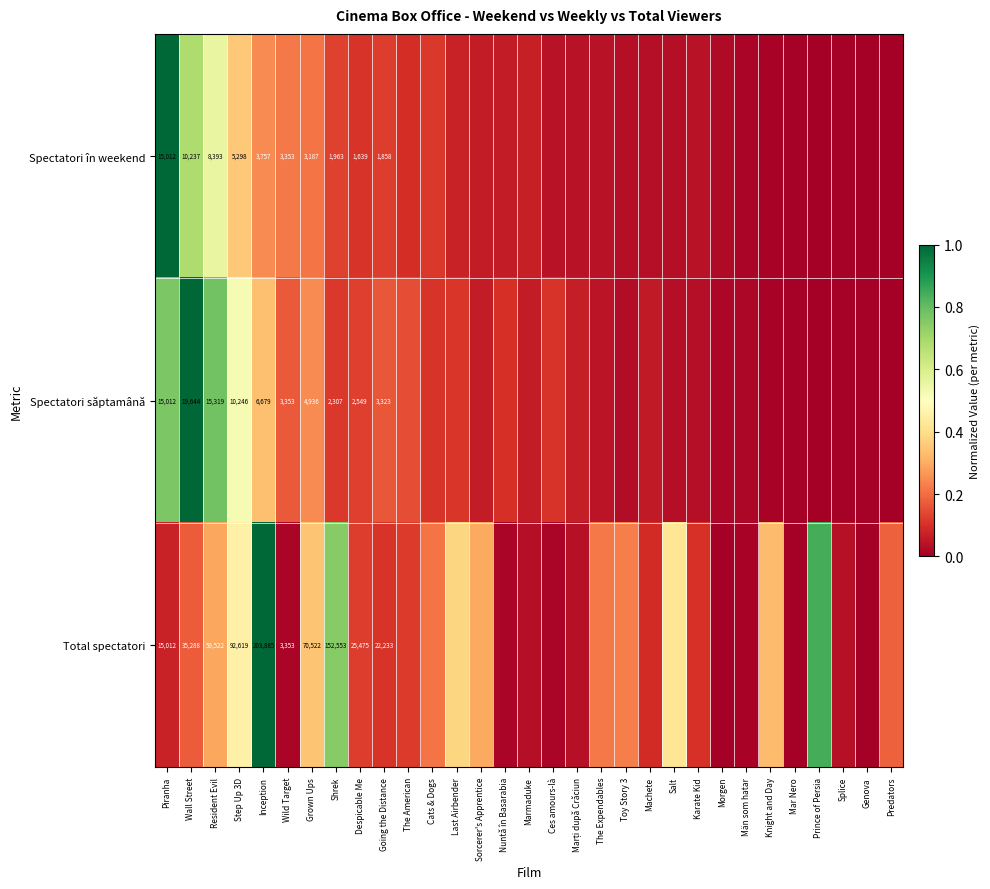

What is the difference between the maximum and minimum values in the Total spectatori series?

1.0